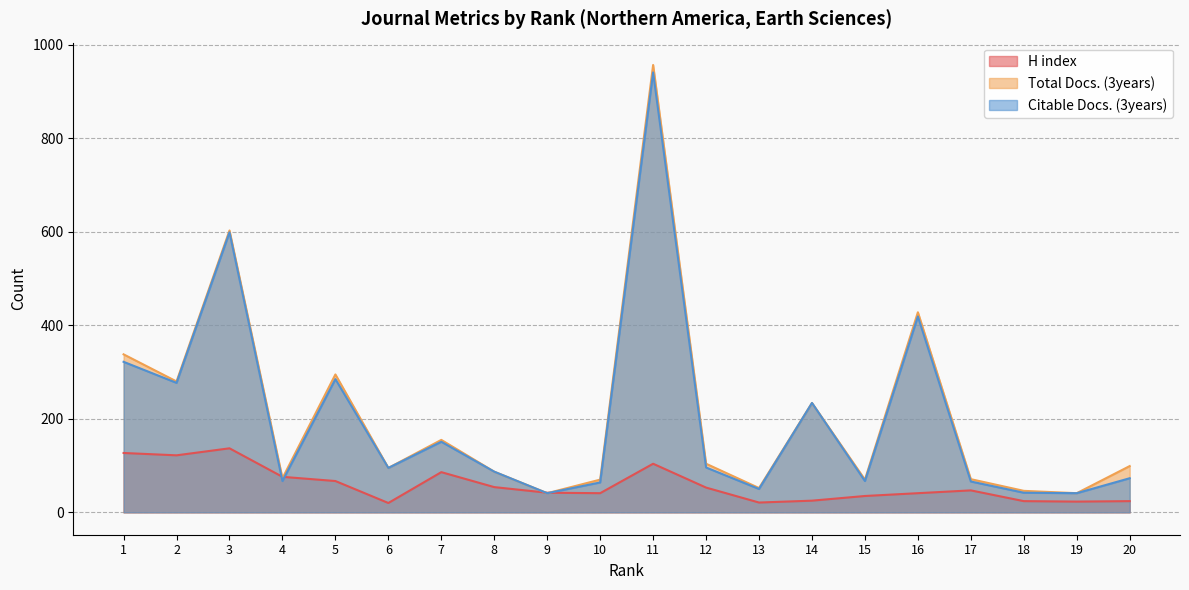

What is the minimum value for H index?

20